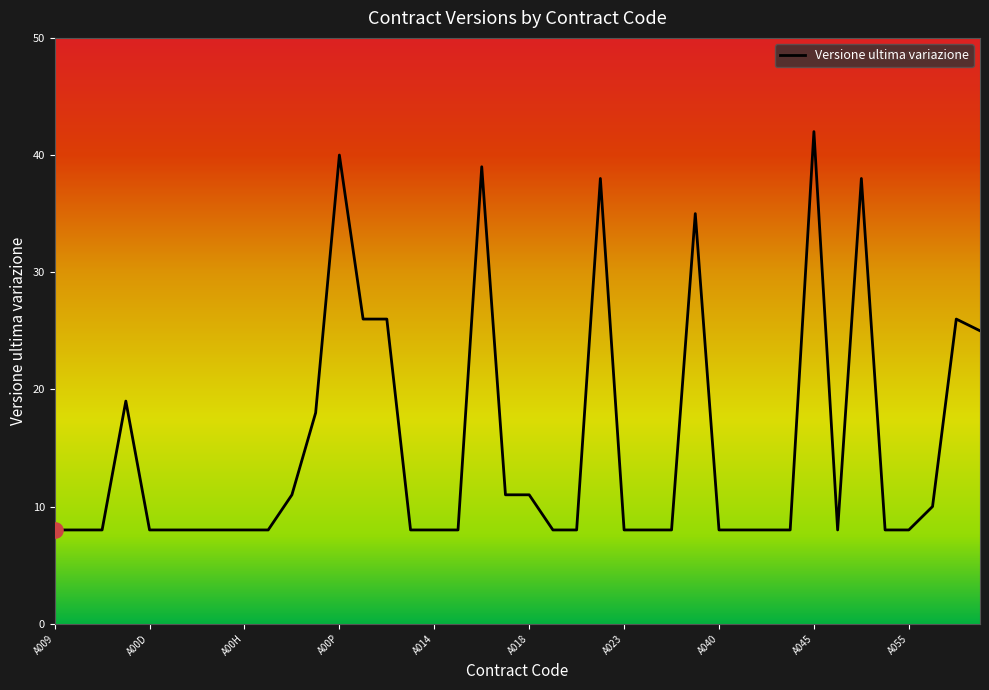

What is the difference between the maximum and minimum values?

34